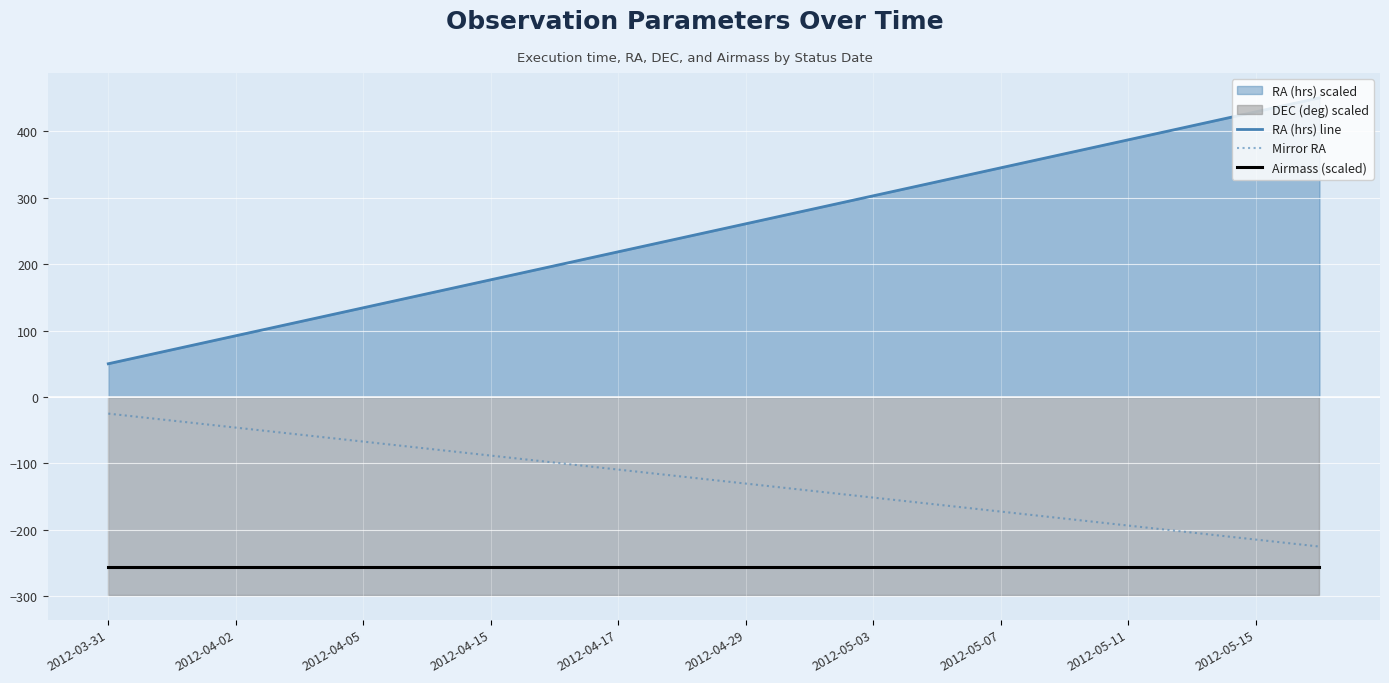

True or false: Mirror RA and RA (hrs) line intersect in this chart.

False